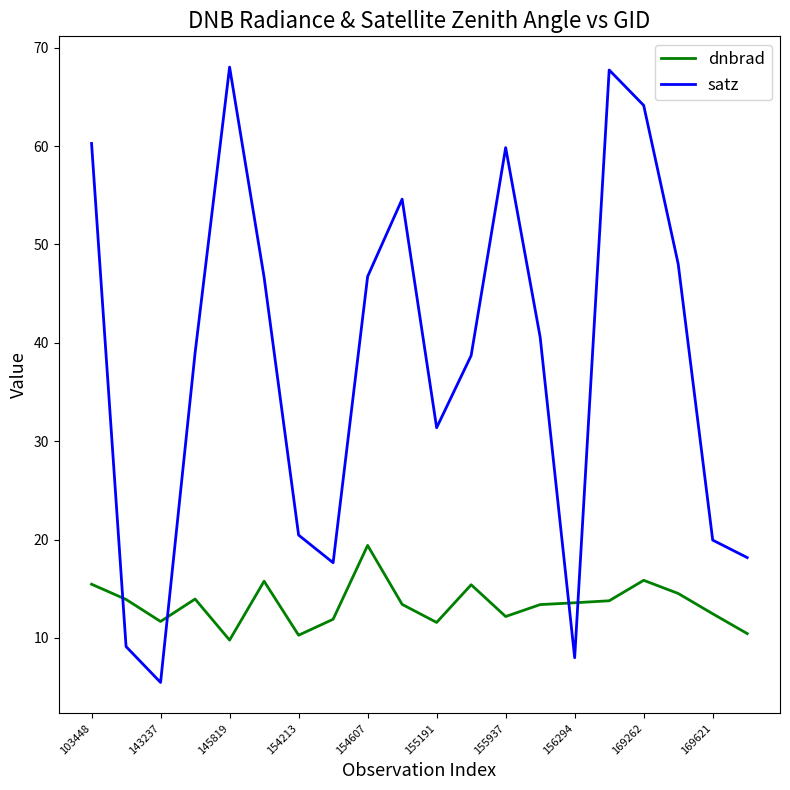

What is the maximum value for satz?

68.0